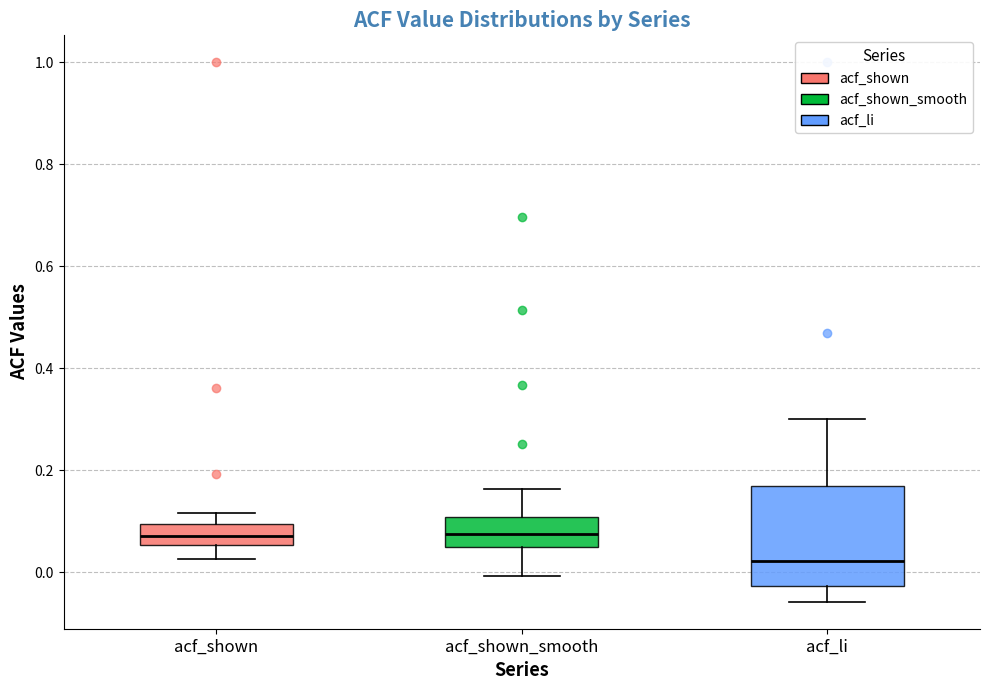

Reading left to right, transcribe this box plot: for each box, give where its median line is, the range the box spans, and where its two whiskers end, as read against the y-axis. The values are not printed on the chart, so give them approximately, as read against the axis.

acf_shown: median 0.08, box 0.06 to 0.10, whiskers 0.02 to 0.12
acf_shown_smooth: median 0.08, box 0.04 to 0.10, whiskers 0.00 to 0.16
acf_li: median 0.02, box -0.02 to 0.16, whiskers -0.06 to 0.30